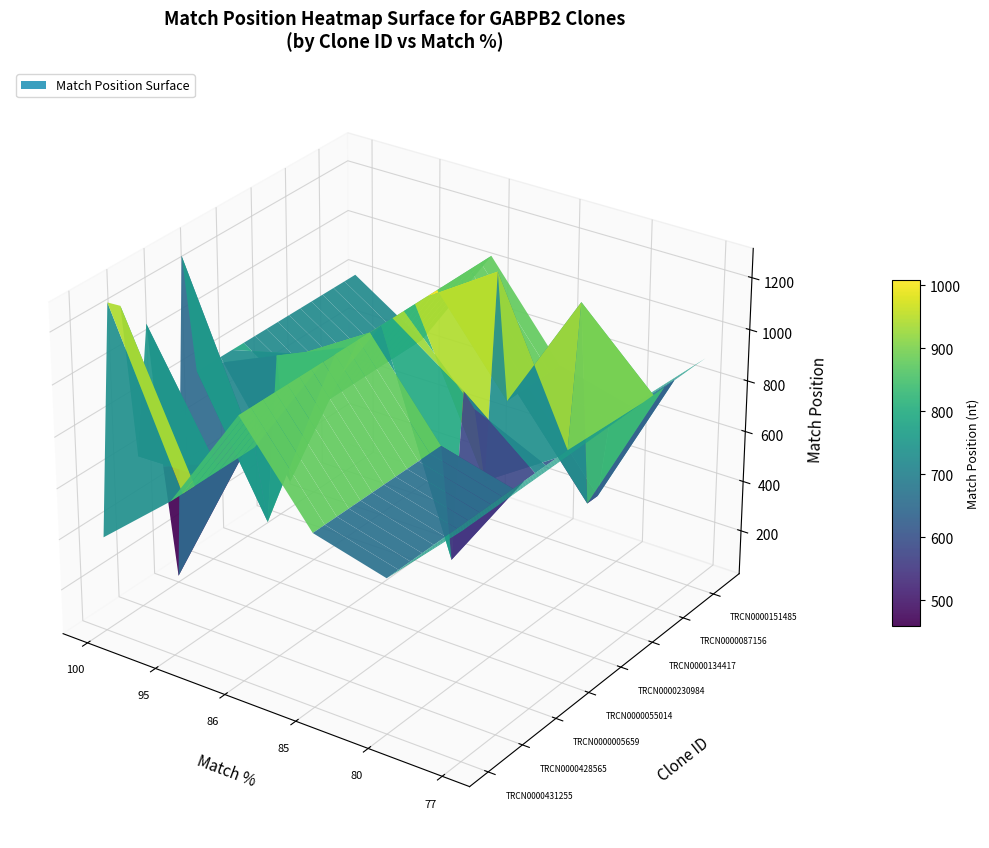

What is the sum of all values?

17249